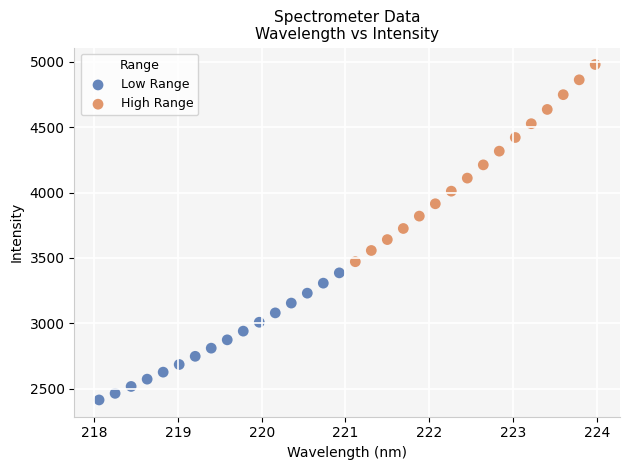

What are all the series names shown in the legend?

Low Range, High Range